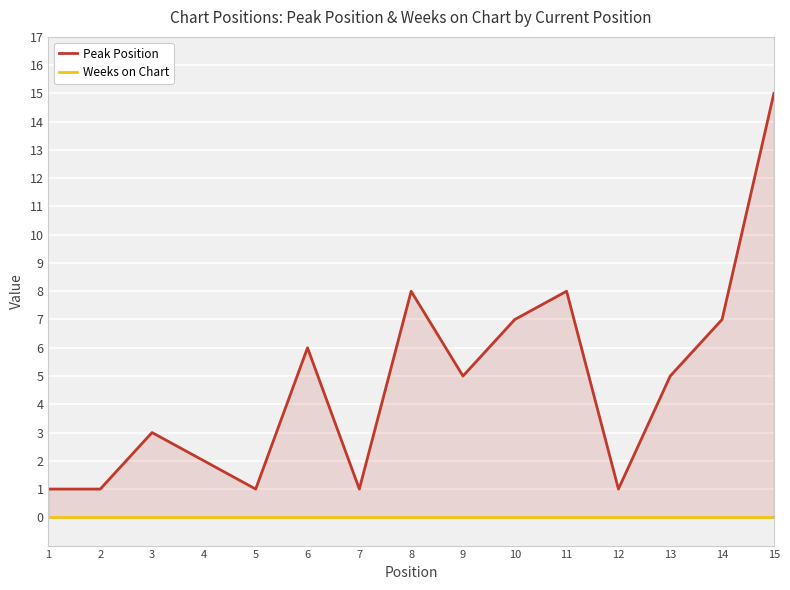

How many lines are shown in the chart?

2